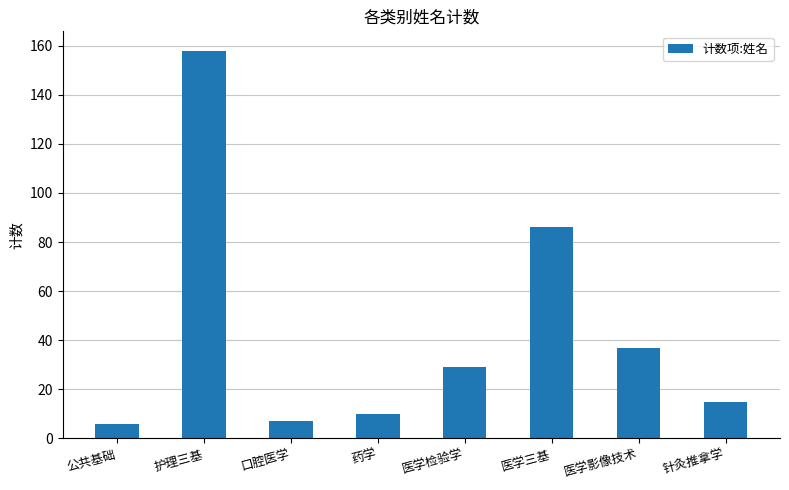

What is the ratio of the value at 口腔医学 to the value at 医学影像技术?

0.2